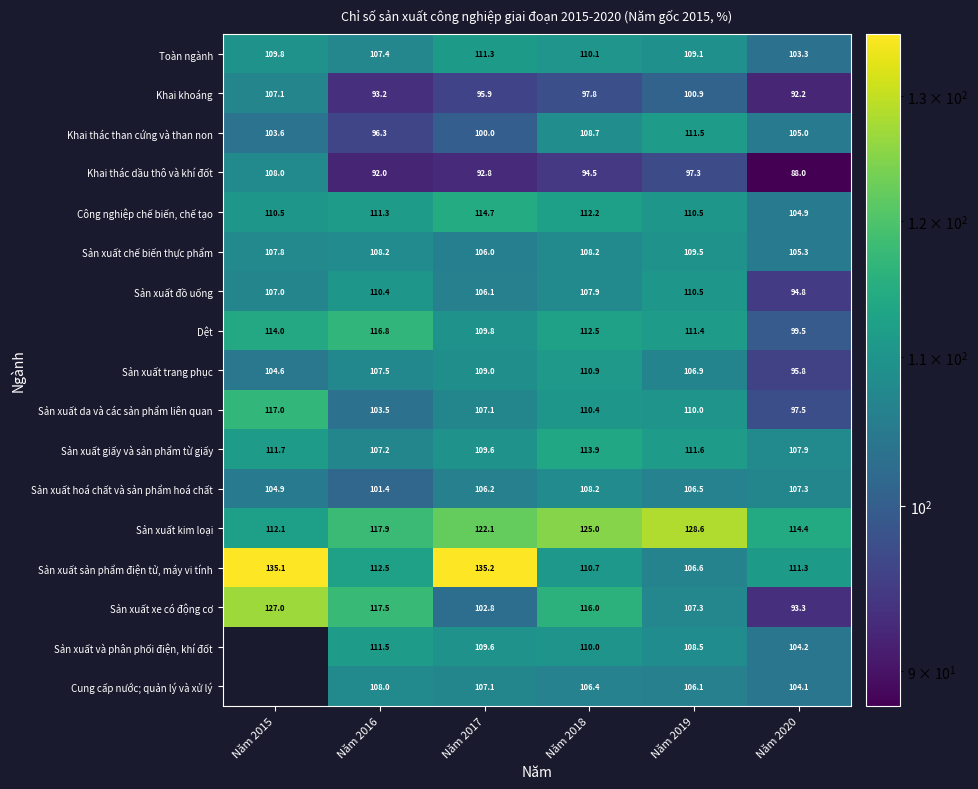

What value does the Sản xuất xe có động cơ series have at Năm 2016?

117.5